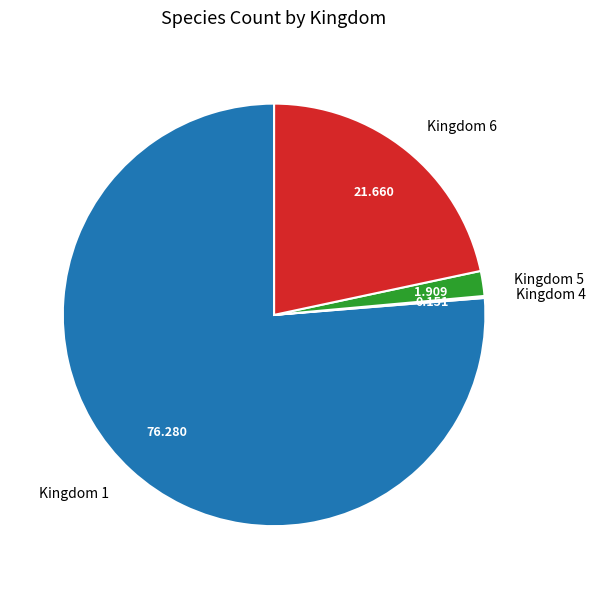

The Kingdom 1 slice represents 76% of the pie. True or false?

True